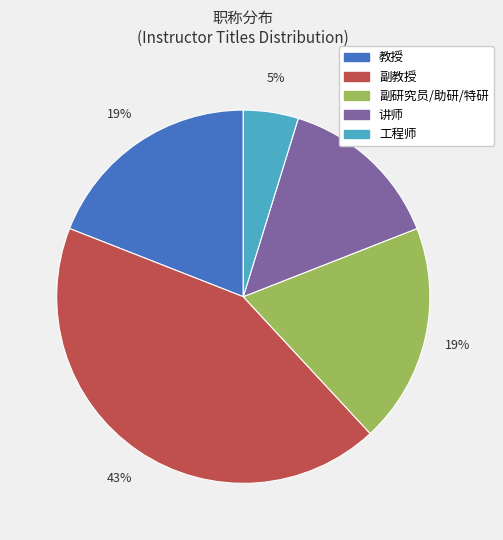

Is there any slice that represents more than half of the pie?

No